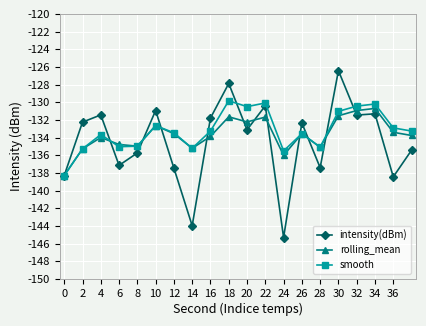

What is the smallest value displayed?

-145.3